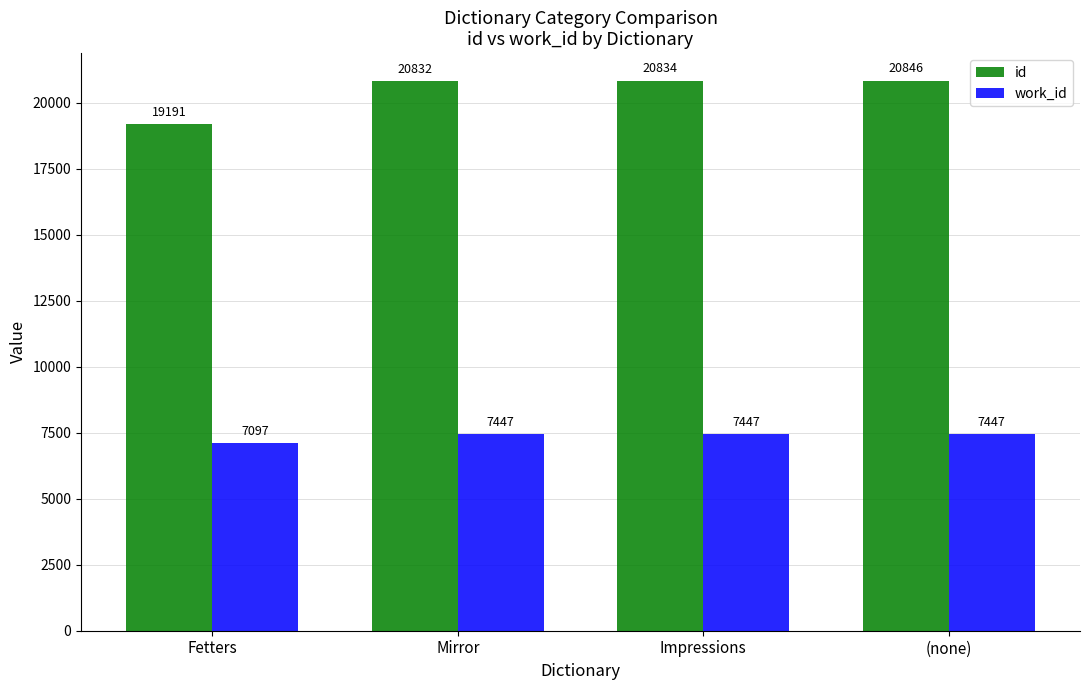

The value of work_id at Fetters is 11190. True or false?

False